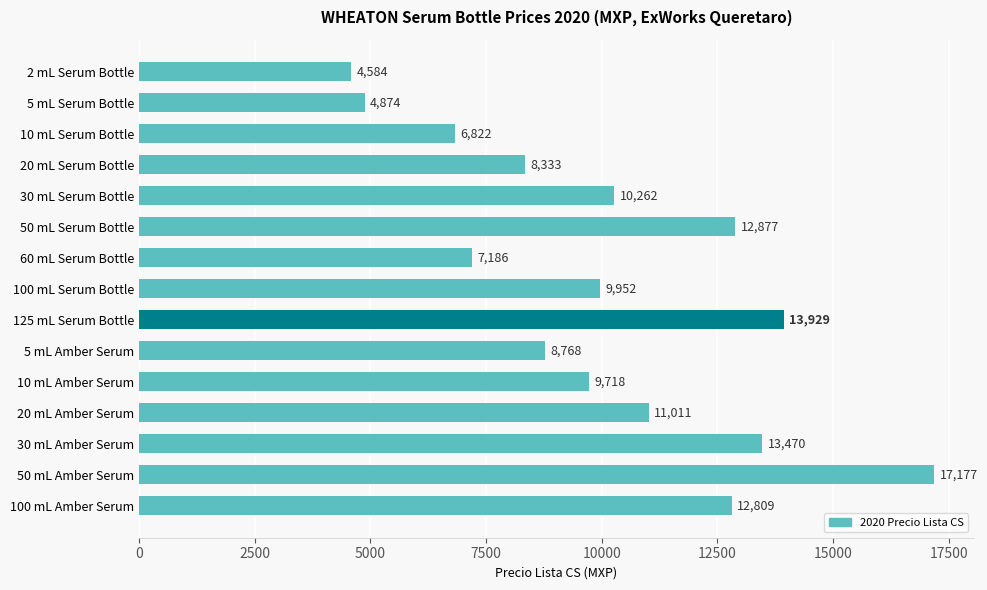

Rank the categories by value from lowest to highest.

2 mL Serum Bottle, 5 mL Serum Bottle, 10 mL Serum Bottle, 60 mL Serum Bottle, 20 mL Serum Bottle, 5 mL Amber Serum, 10 mL Amber Serum, 100 mL Serum Bottle, 30 mL Serum Bottle, 20 mL Amber Serum, 100 mL Amber Serum, 50 mL Serum Bottle, 30 mL Amber Serum, 125 mL Serum Bottle, 50 mL Amber Serum